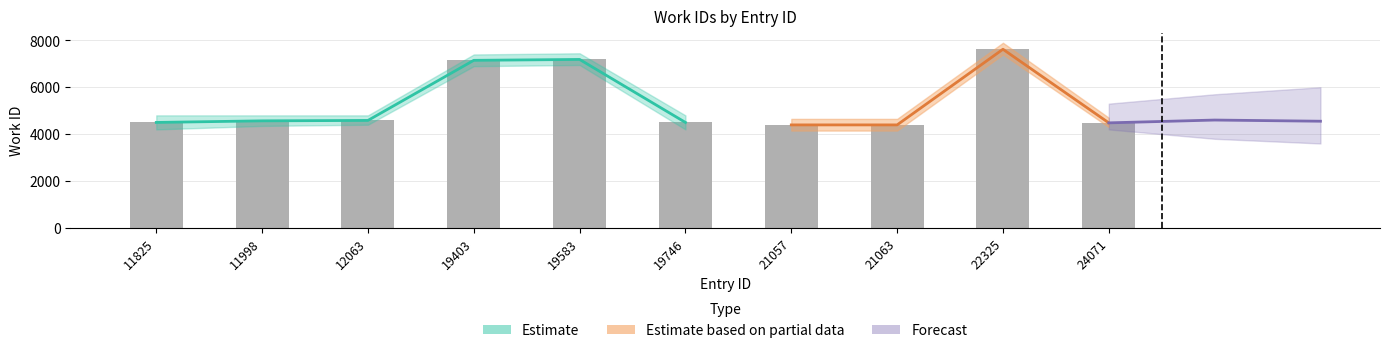

At which label does the data first exceed 4566?

12063